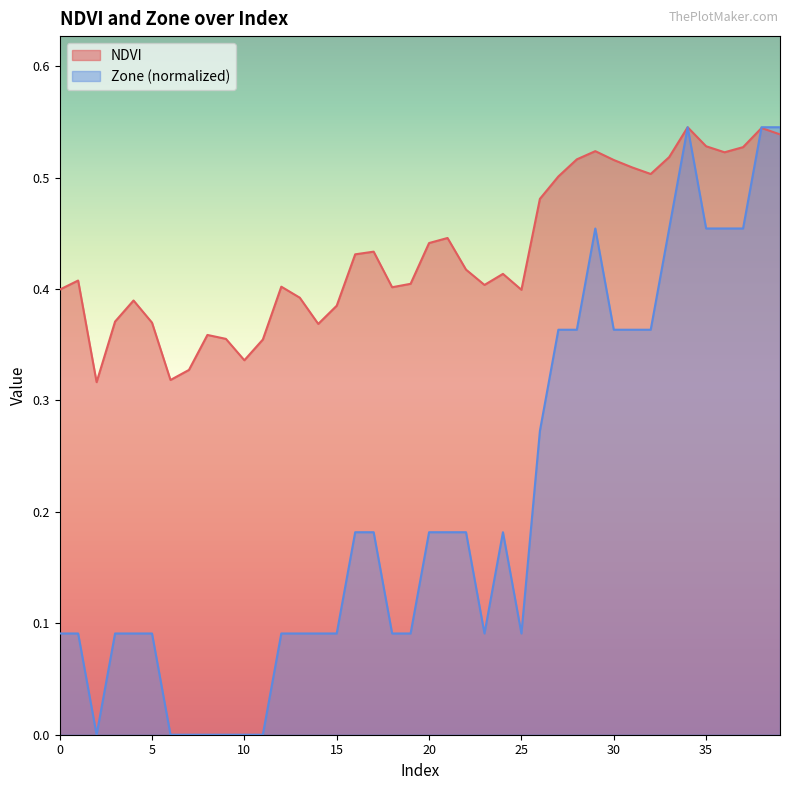

At which category does NDVI reach its first local valley?

2